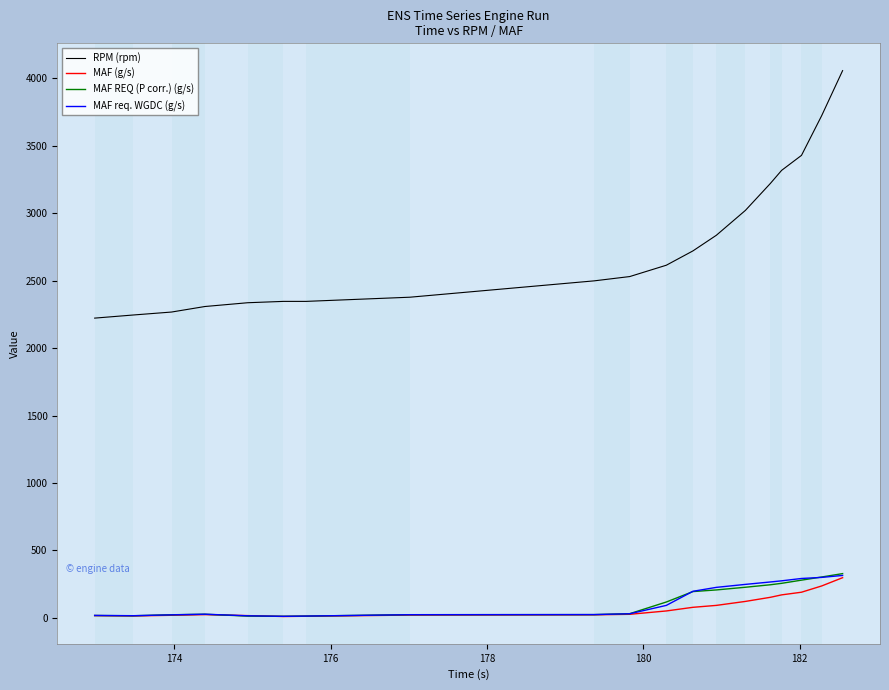

What is the maximum value for MAF (g/s)?

298.4